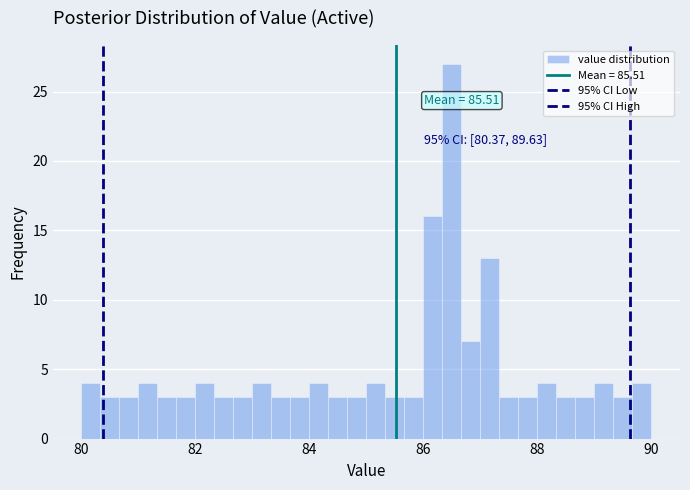

Around what value on the x-axis is the tallest bar? Give the approximate position of its centre, as read against the axis.

86.6